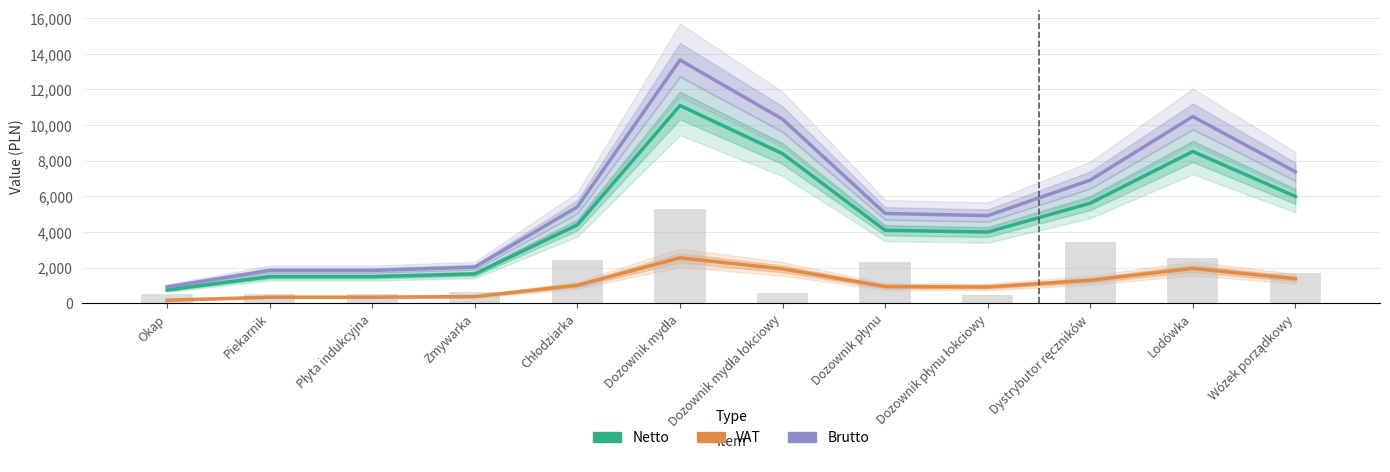

What is the label of the 1st bar from the left?

Okap